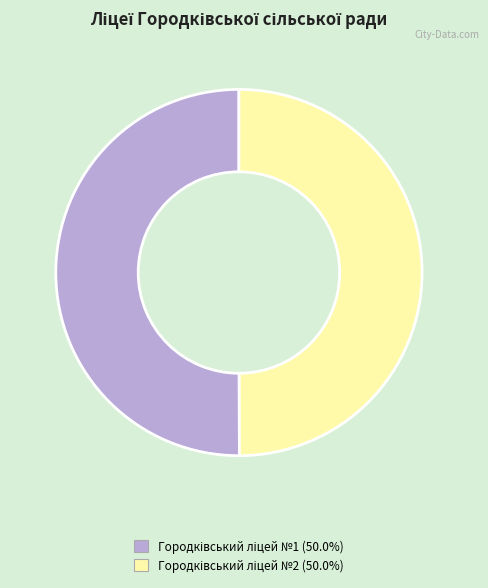

Do Городківський ліцей №1 and Городківський ліцей №2 together represent more than half of the pie?

Yes